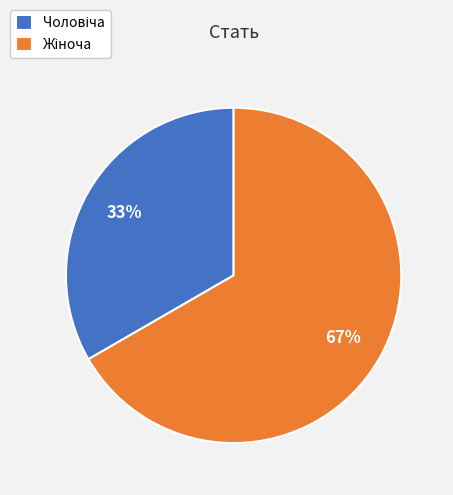

Is there any slice that represents more than half of the pie?

Yes